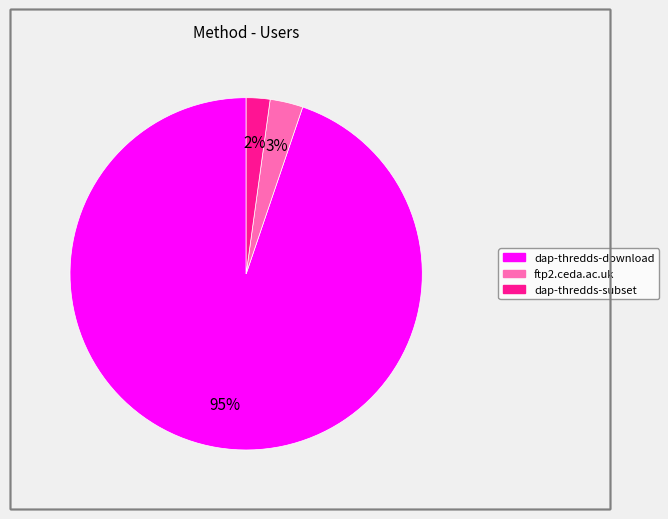

To the nearest percent, what portion does dap-thredds-download represent?

95%